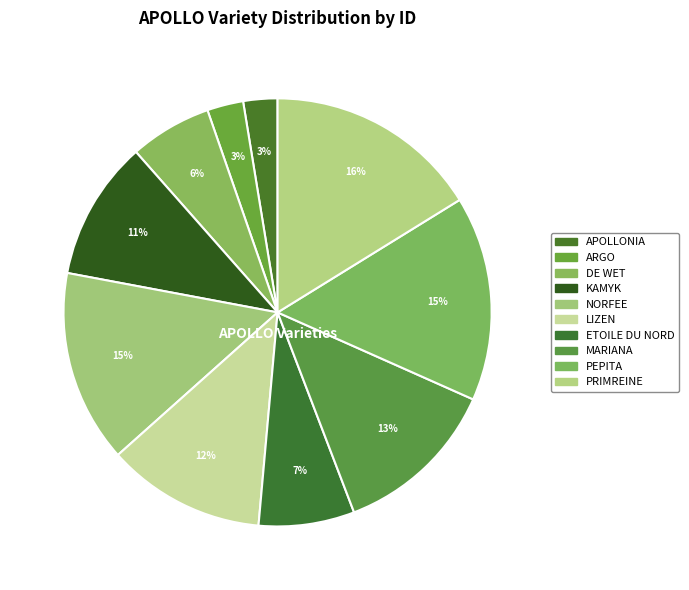

Which category has the biggest portion of the pie?

PRIMREINE